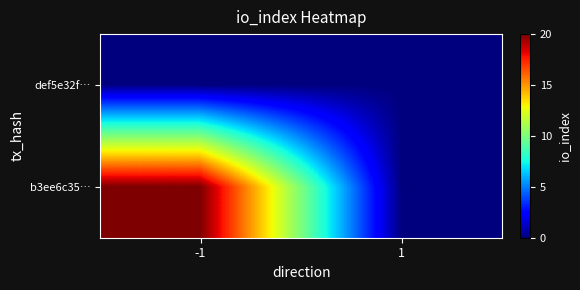

How many categories are shown in the chart?

2